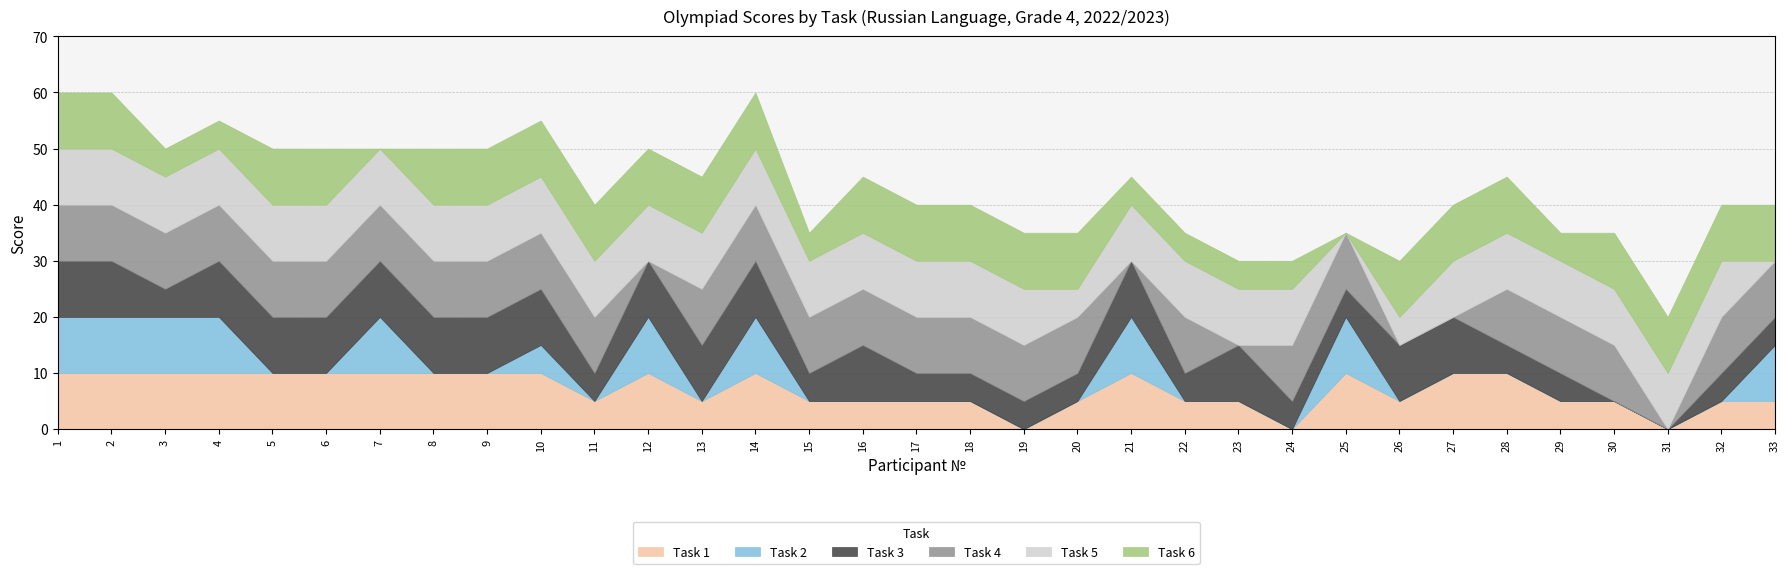

What is the value of the Task 1 point at the 4th from the left?

10